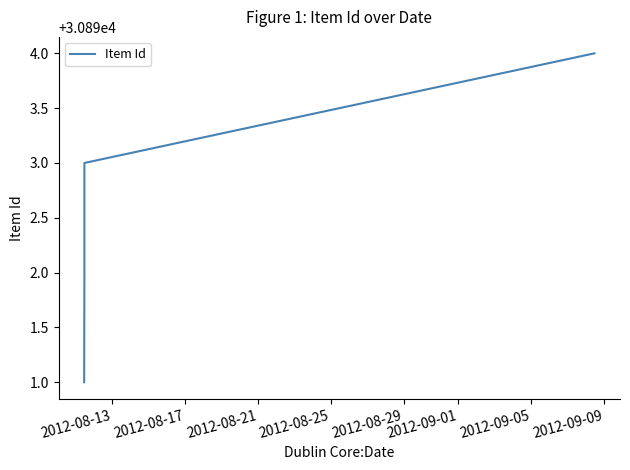

True or false: the data has more than 0 interior local peaks.

False